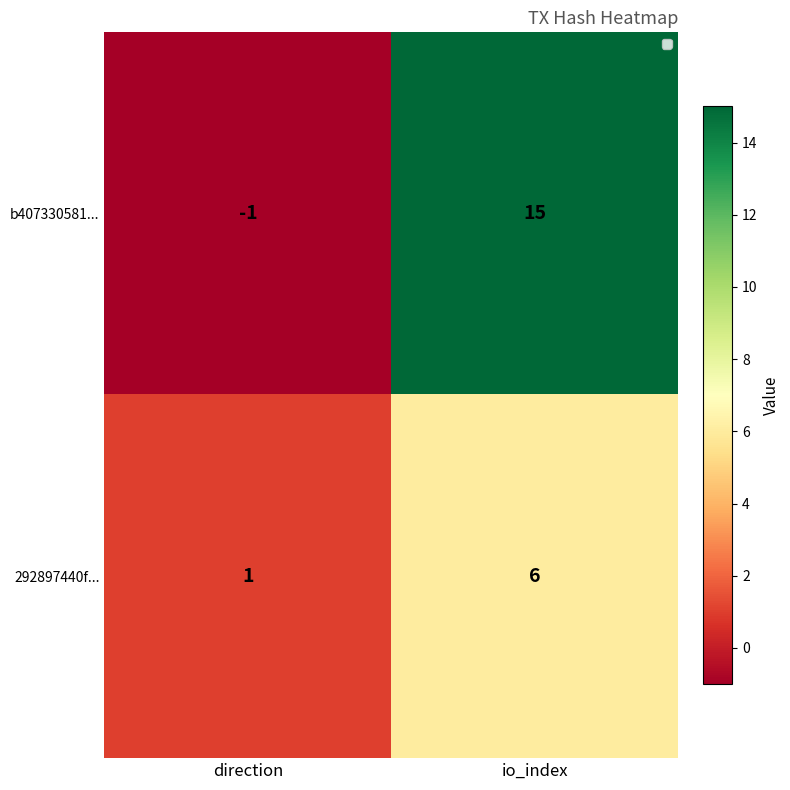

At which category is the sum across all series the highest?

io_index